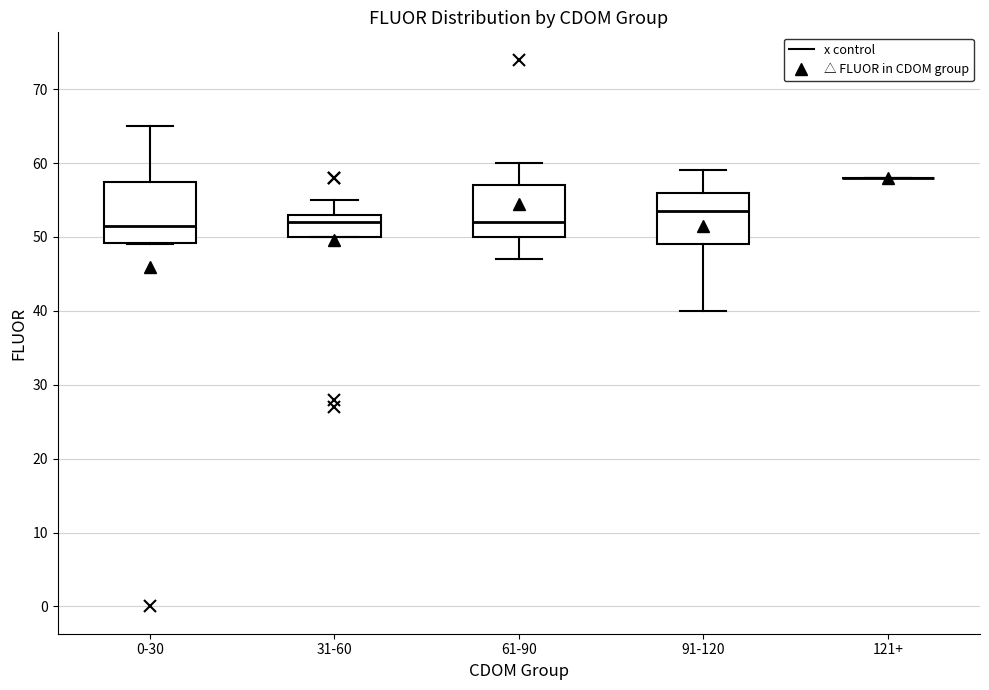

Where is the lower edge of the box for 91-120 on the y-axis? The values are not printed on the chart, so give them approximately, as read against the axis.

49